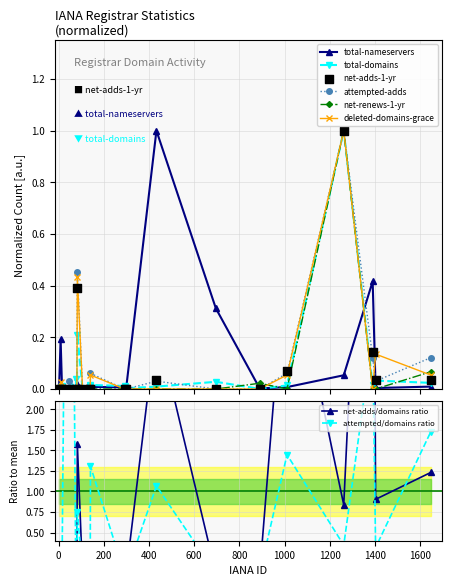

What are all the series names shown in the legend?

total-nameservers, total-domains, net-adds-1-yr, net-renews-1-yr, deleted-domains-grace, attempted-adds